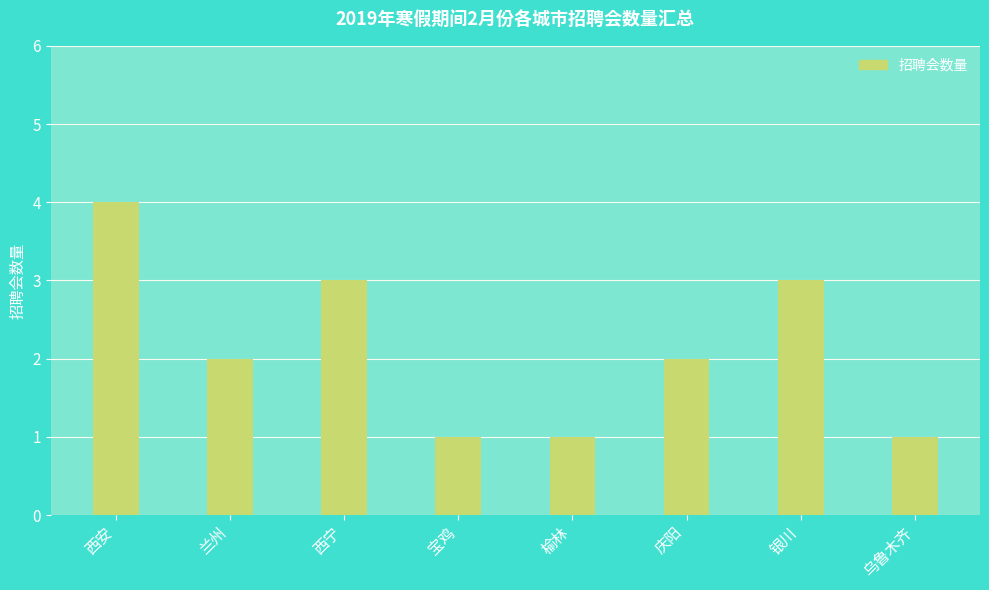

Reading left to right, extract all data points from this chart.

西安=4	兰州=2	西宁=3	宝鸡=1	榆林=1	庆阳=2	银川=3	乌鲁木齐=1